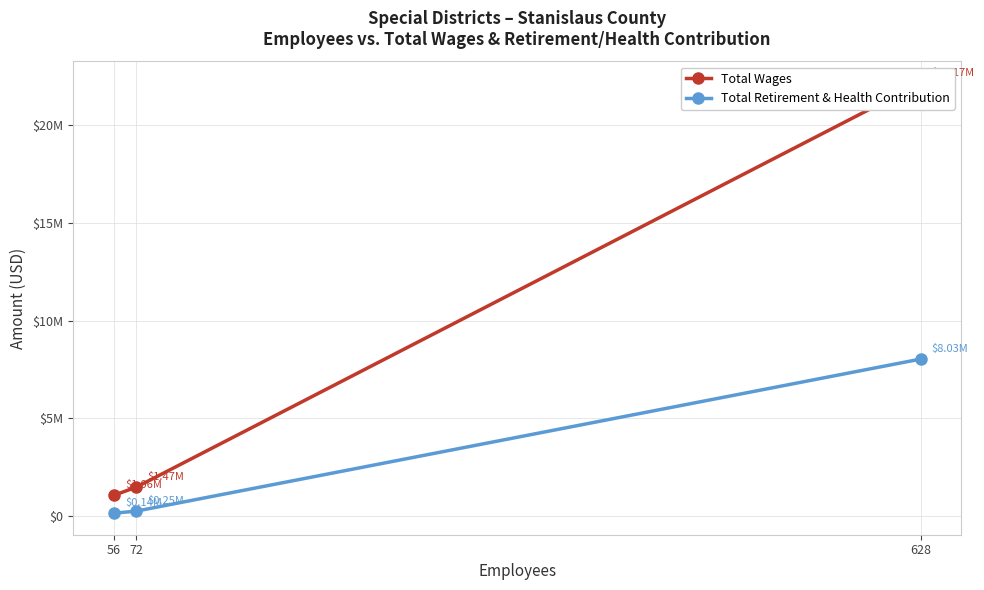

Count the number of data series in this chart.

2